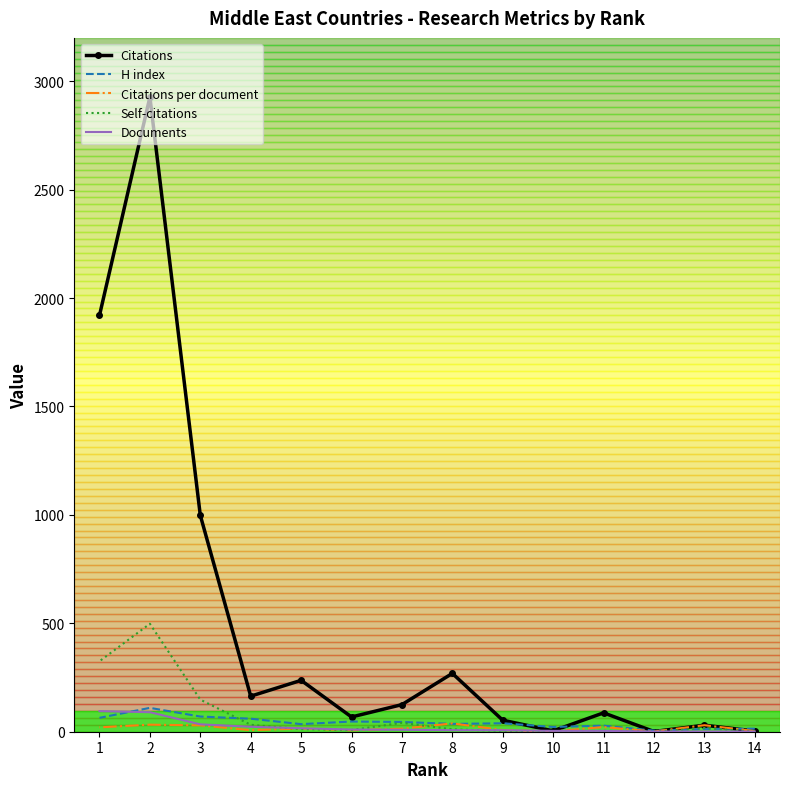

Reading left to right, transcribe all the data shown in this chart.

Citations: 14=3.0	13=30.0	12=1.0	11=87.0	10=4.0	9=53.0	8=269.0	7=125.0	6=68.0	5=237.0	4=164.0	3=998.0	2=2927.0	1=1920.0
H index: 14=14.0	13=13.0	12=5.0	11=28.0	10=22.0	9=39.0	8=36.0	7=45.0	6=47.0	5=35.0	4=60.0	3=70.0	2=110.0	1=64.0
Citations per document: 14=3.0	13=30.0	12=1.0	11=21.8	10=1.0	9=7.6	8=38.4	7=13.9	6=6.8	5=14.8	4=7.1	3=29.4	2=32.5	1=20.2
Self-citations: 14=0.0	13=17.0	12=0.0	11=4.0	10=0.0	9=3.0	8=11.0	7=41.0	6=8.0	5=12.0	4=32.0	3=148.0	2=498.0	1=325.0
Documents: 14=1.0	13=1.0	12=1.0	11=4.0	10=4.0	9=7.0	8=7.0	7=9.0	6=10.0	5=16.0	4=23.0	3=34.0	2=90.0	1=95.0